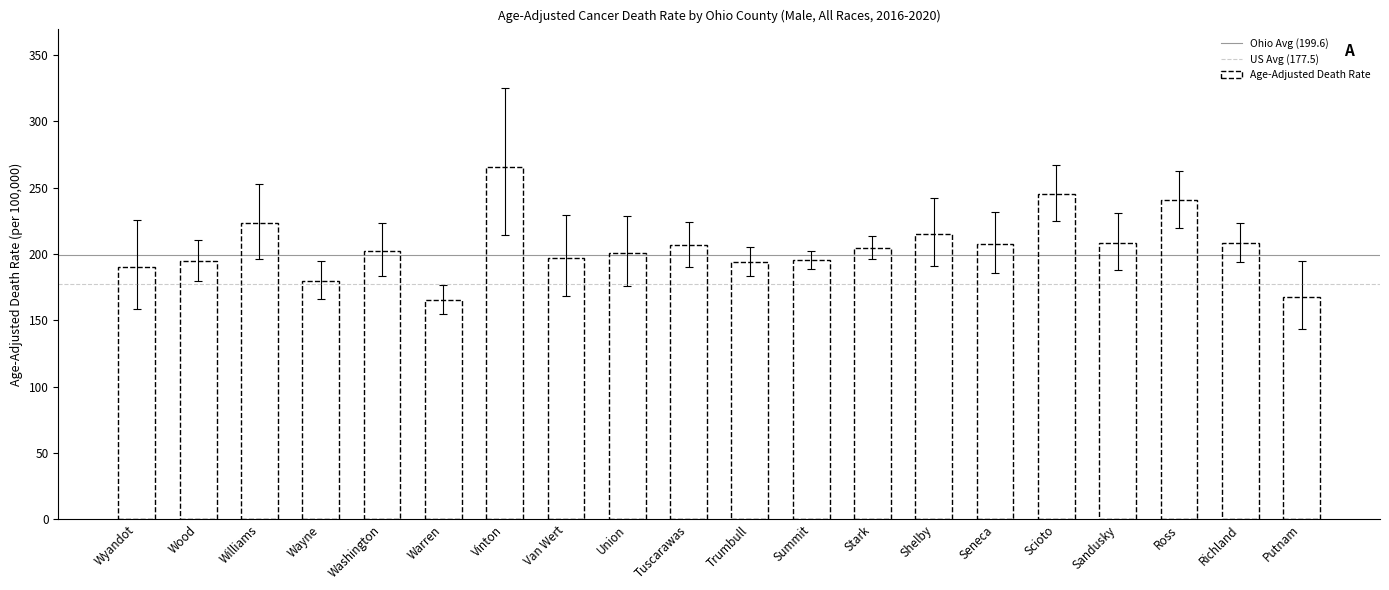

What is the minimum value shown in the chart?

165.6